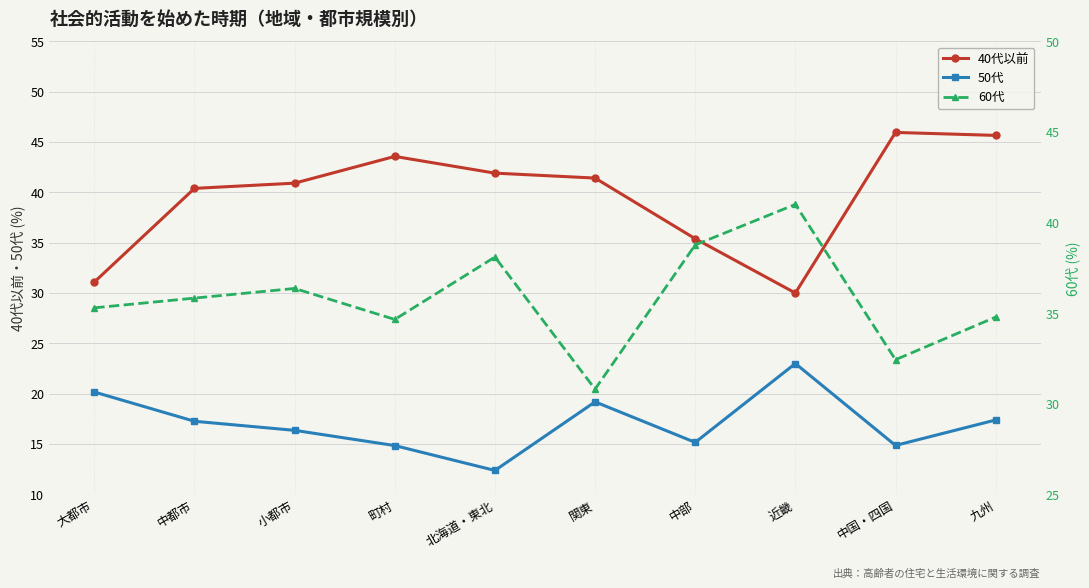

What are all the series names shown in the legend?

40代以前, 50代, 60代